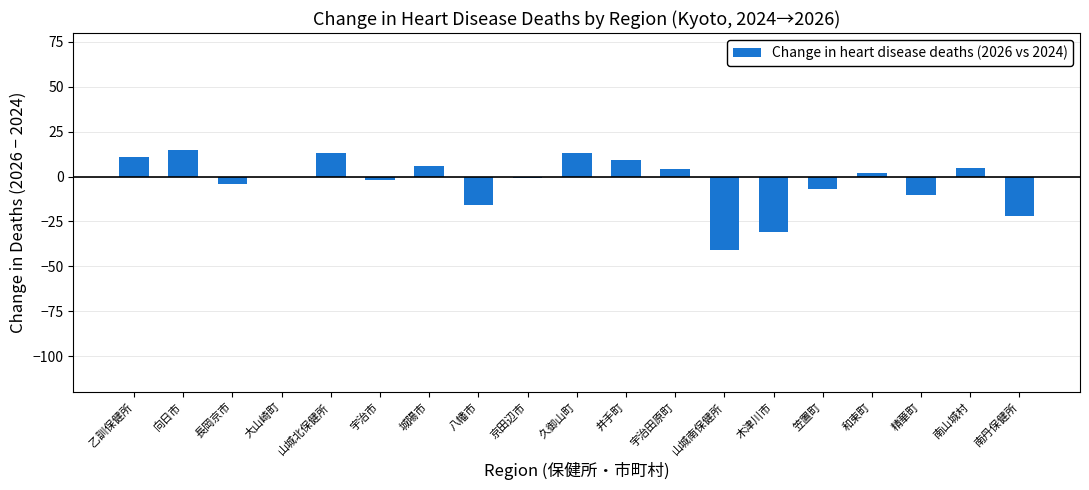

What is the change in value from 久御山町 to 宇治田原町?

-9